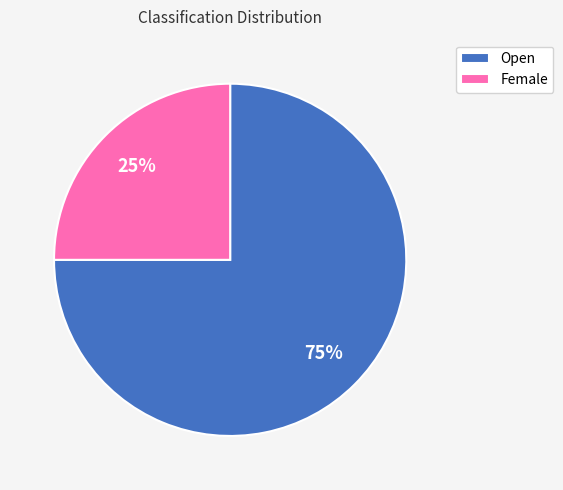

Approximately how many times larger is the value at Female compared to Open?

0.3